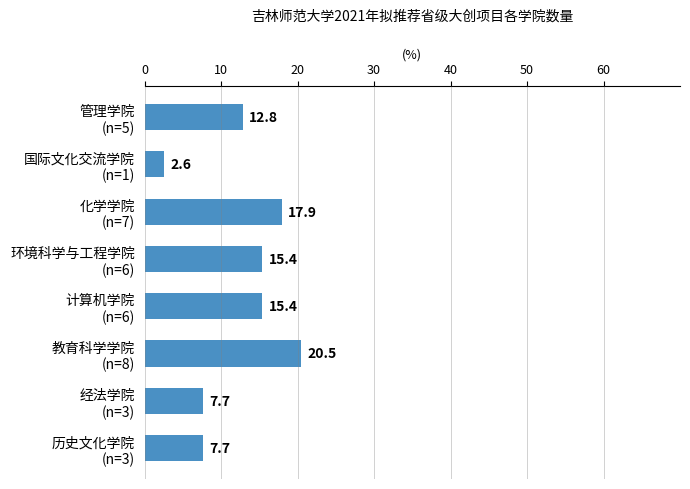

Which label corresponds to the largest value in the chart?

教育科学学院
(n=8)